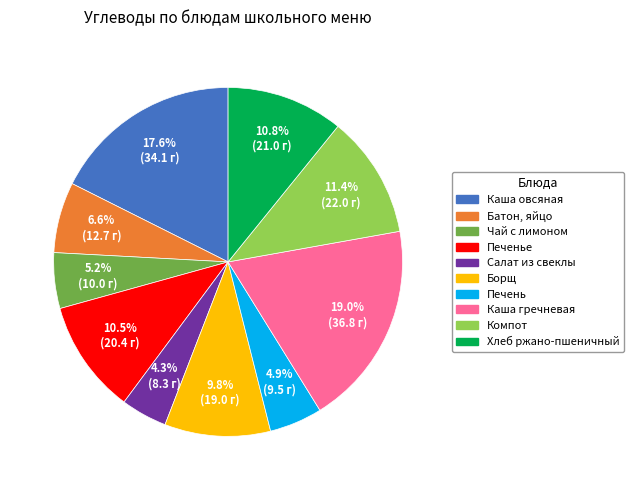

Is there a majority slice in this chart?

No